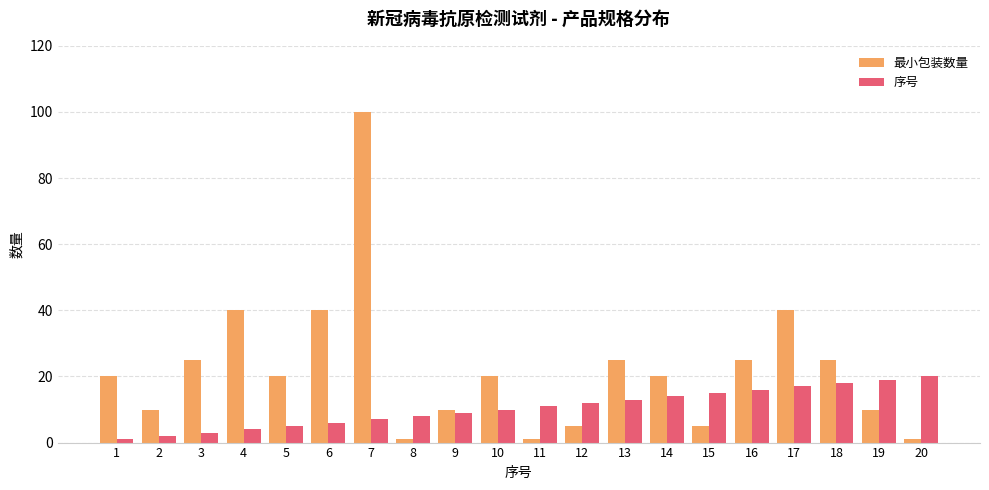

What is the value of the 序号 bar at the 18th from the left?

18